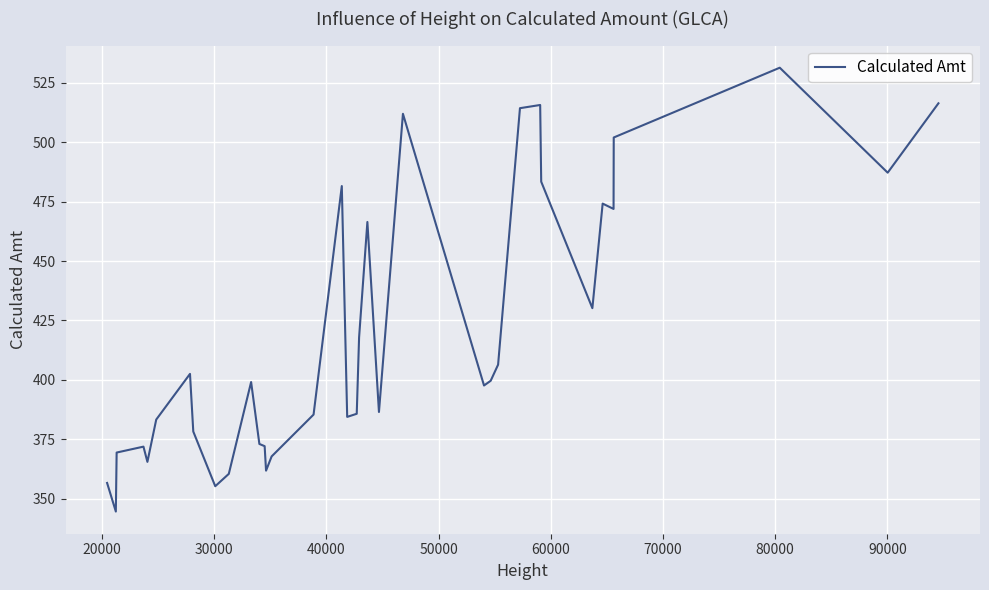

What is the difference between the maximum and minimum values?

186.9